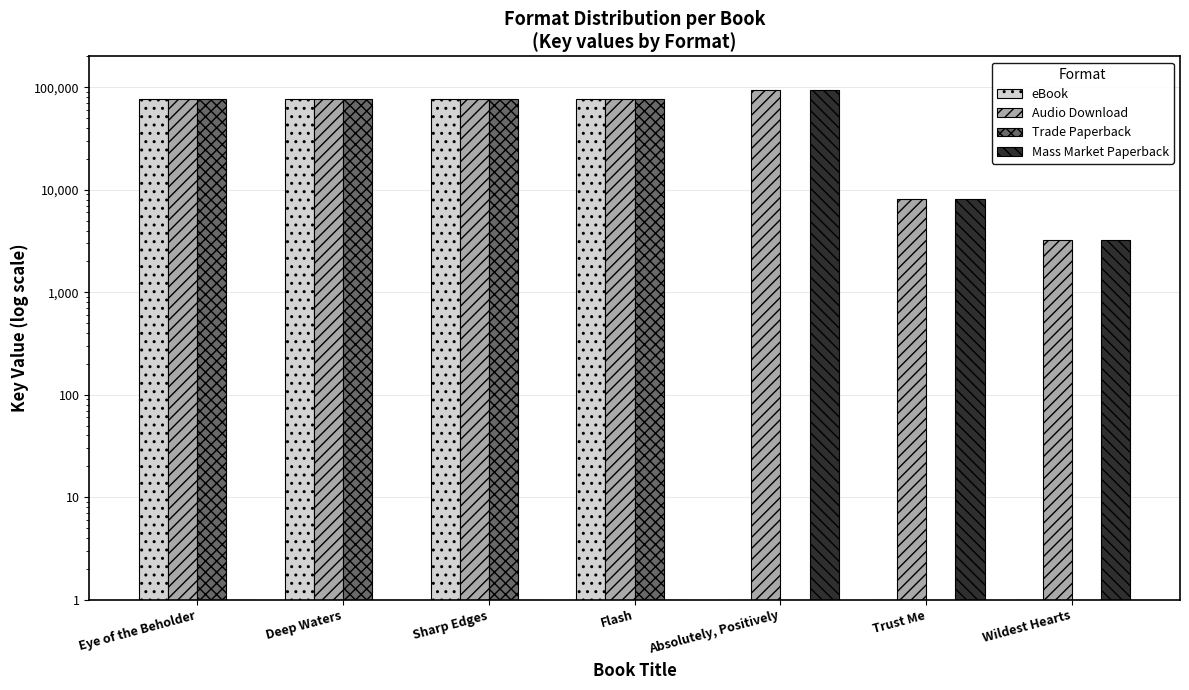

At which label is Audio Download closest to 48496?

Eye of the Beholder